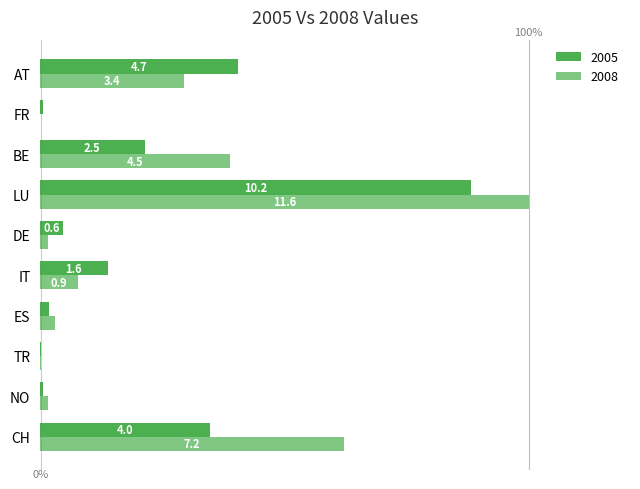

At which category is the sum across all series the highest?

LU